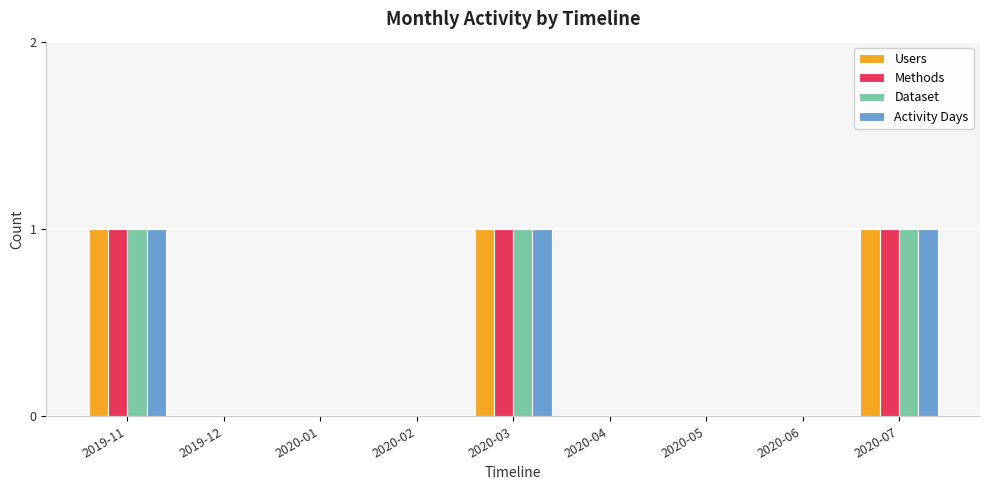

What is the sum of the Methods values at 2020-03 and 2020-04?

1